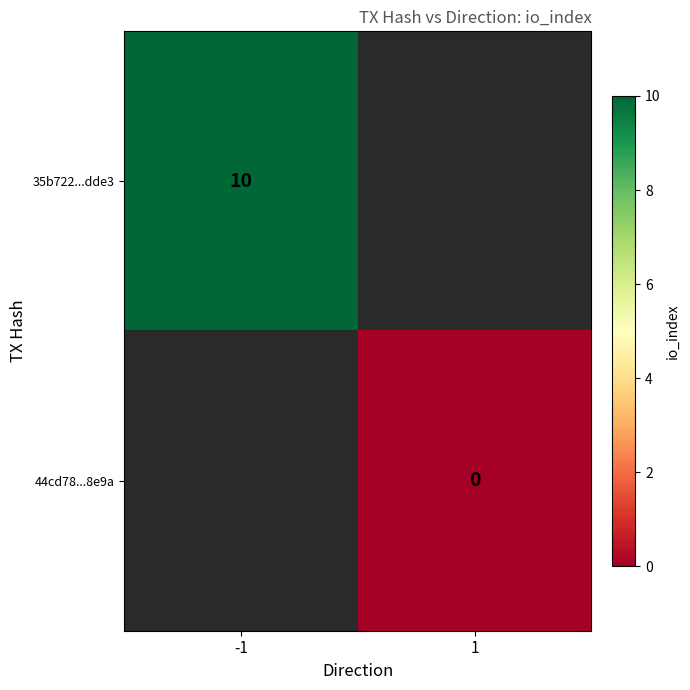

At how many categories does at least one series exceed 5?

1